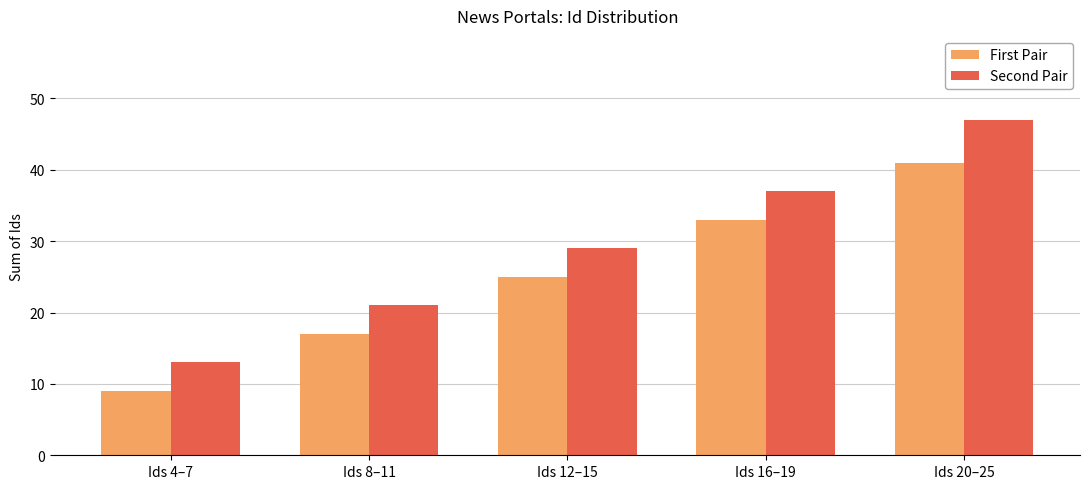

What is the smallest value displayed?

9